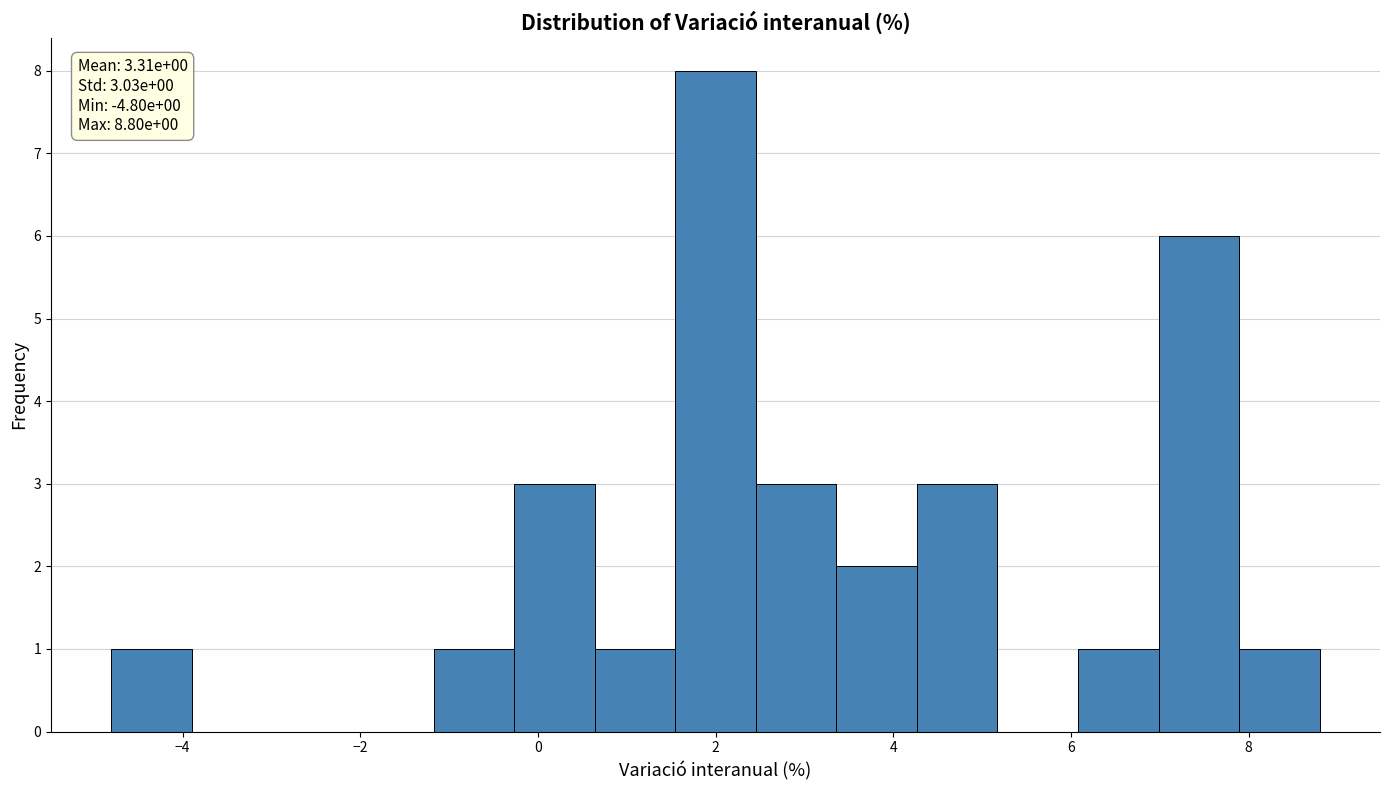

Over which range of the x-axis is the bar tallest?

1.6 to 2.4